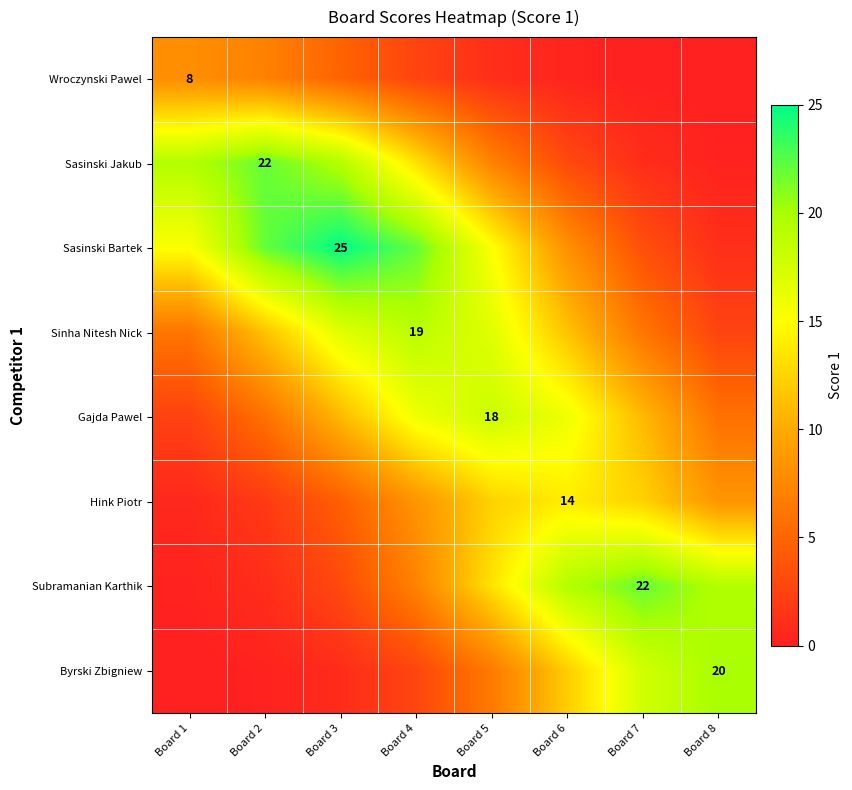

True or false: Subramanian Karthik has a value of 13.3 at Board 5.

True